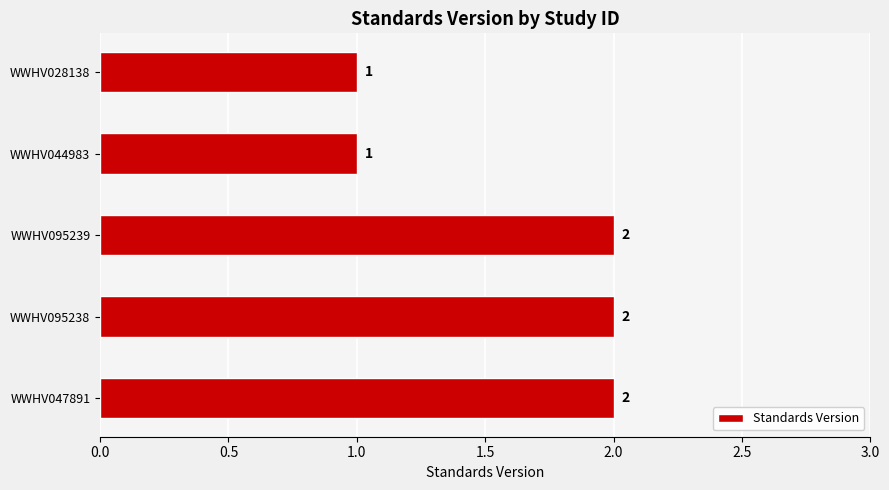

The chart shows a value of 3 at WWHV047891. True or false?

False